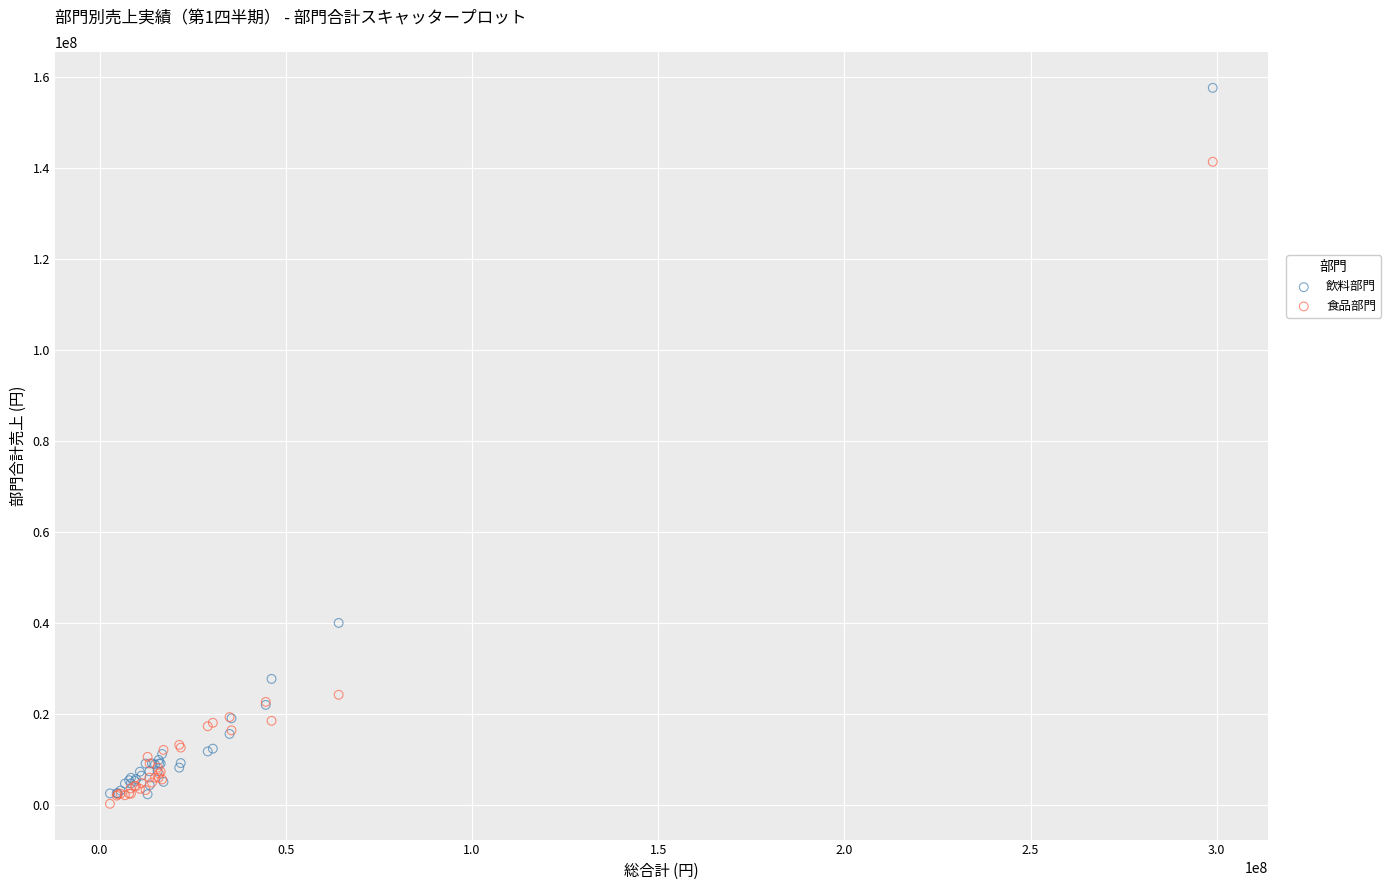

Which series has the widest spread of Y values?

飲料部門